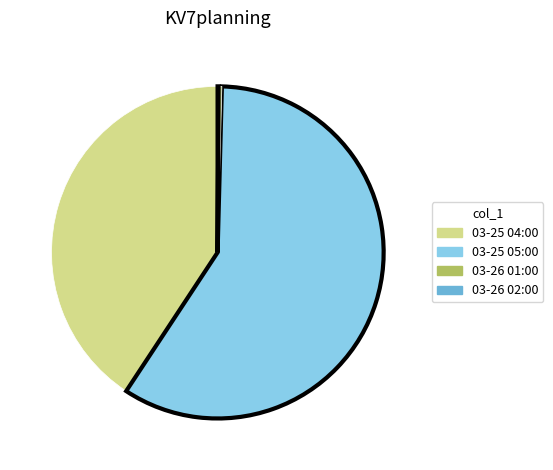

Which category accounts for the majority?

03-25 05:00